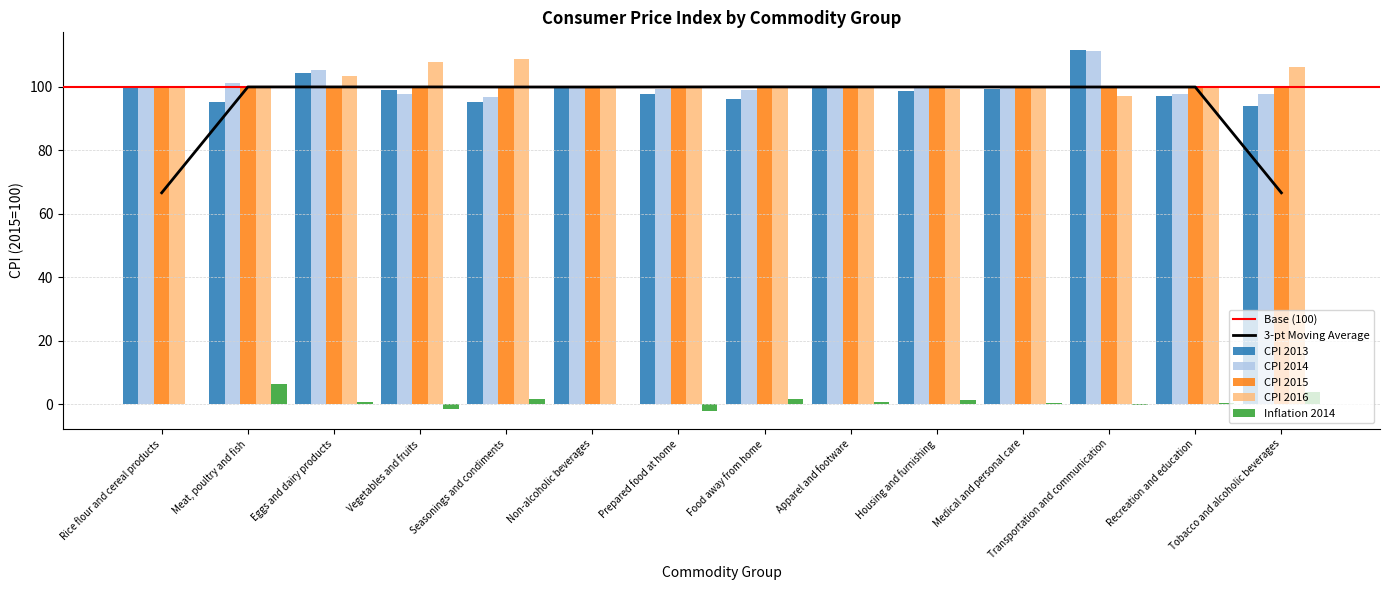

What is the highest value of the Inflation 2014 series?

6.4